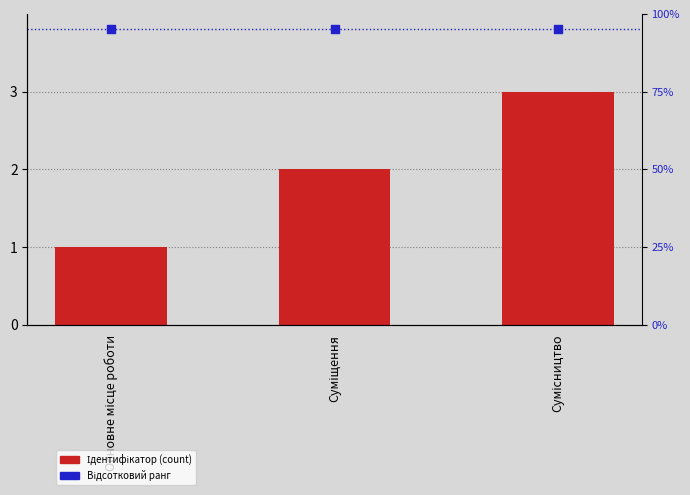

At which category is the sum across all series the highest?

Сумісництво